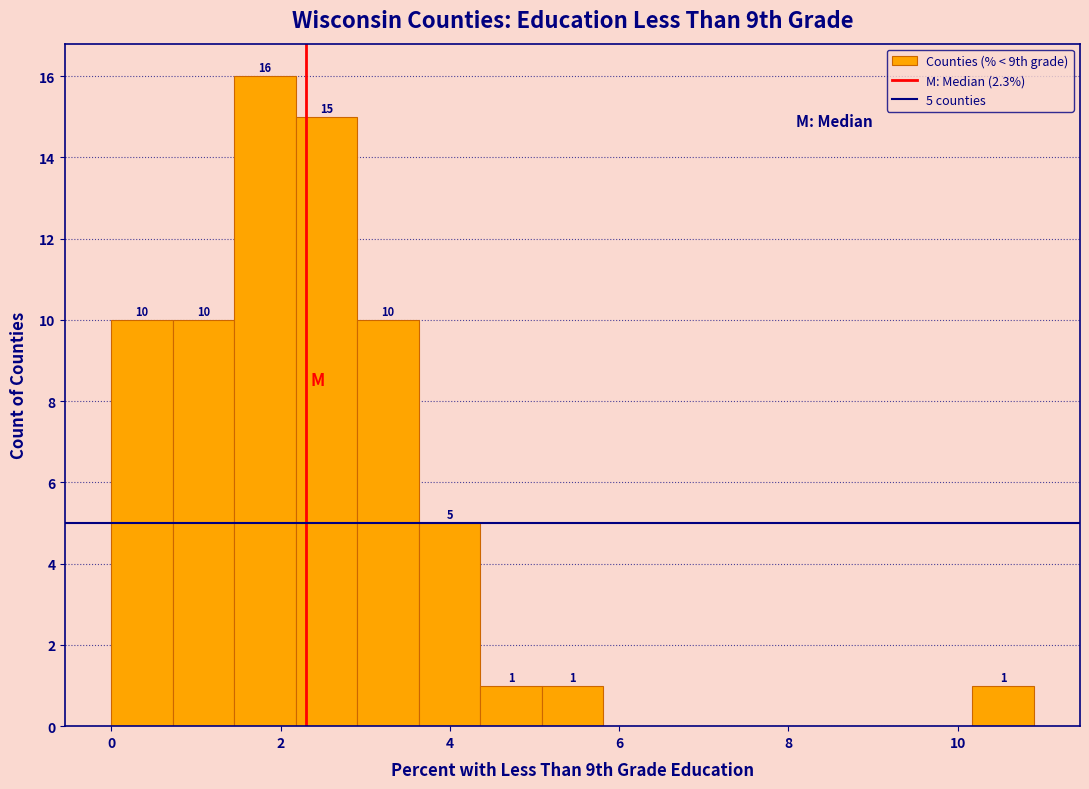

Around what value on the x-axis is the tallest bar? Give the approximate position of its centre, as read against the axis.

1.8